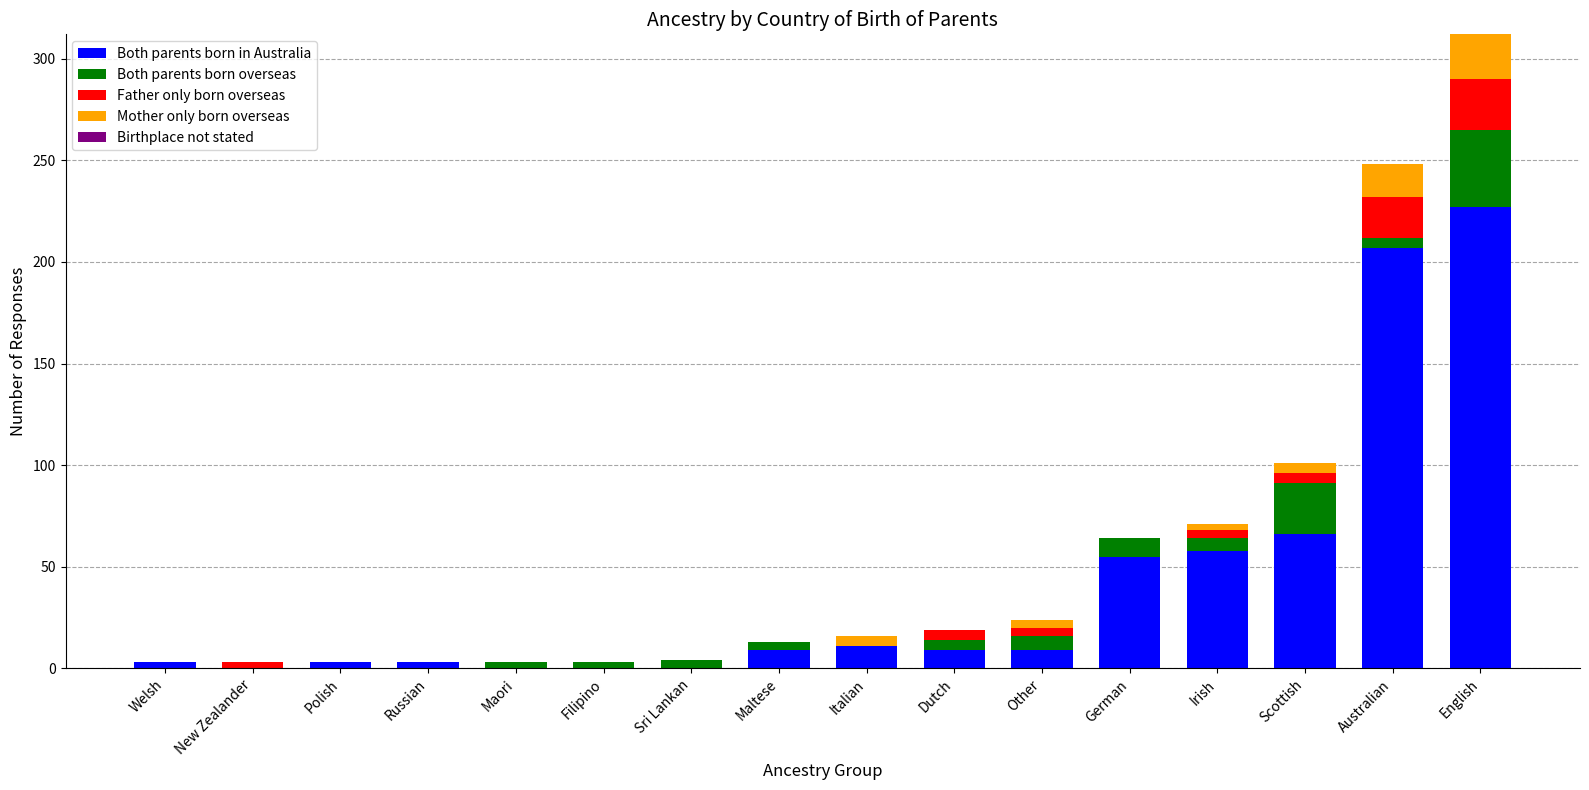

Which category has the highest value in the Both parents born in Australia series?

English